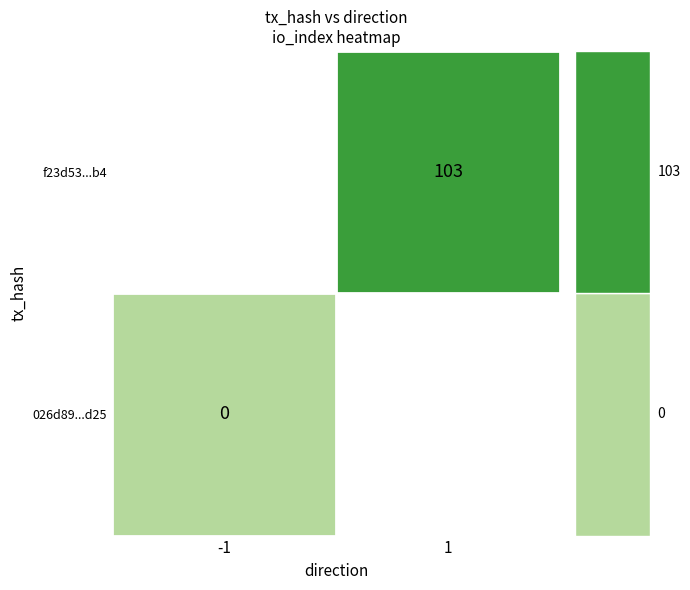

Read the value at 1, to the nearest 50.

100